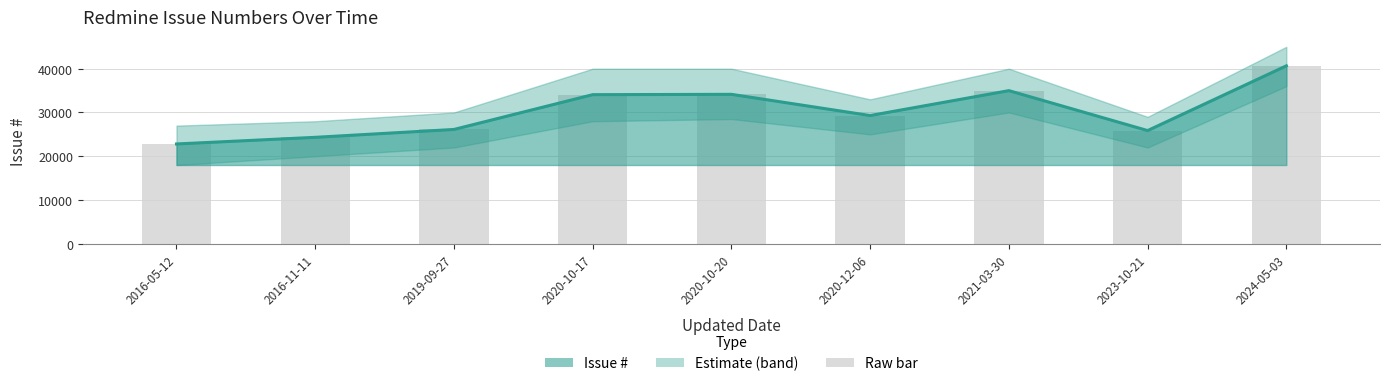

Rank the categories by value from highest to lowest.

2024-05-03, 2021-03-30, 2020-10-20, 2020-10-17, 2020-12-06, 2019-09-27, 2023-10-21, 2016-11-11, 2016-05-12